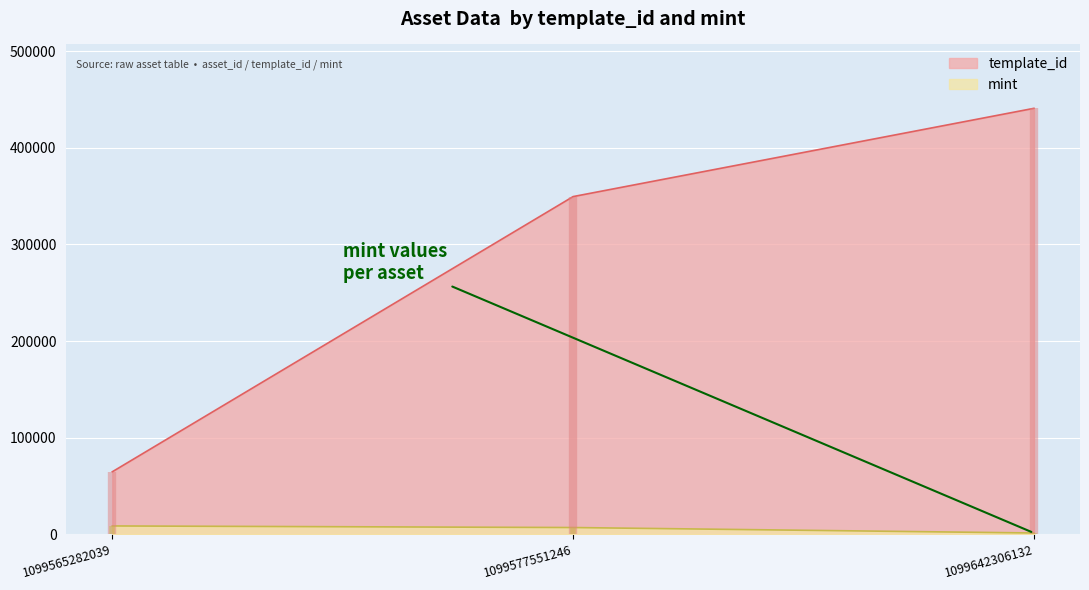

Between 1099565282039 and 1099642306132, which is larger?

1099642306132